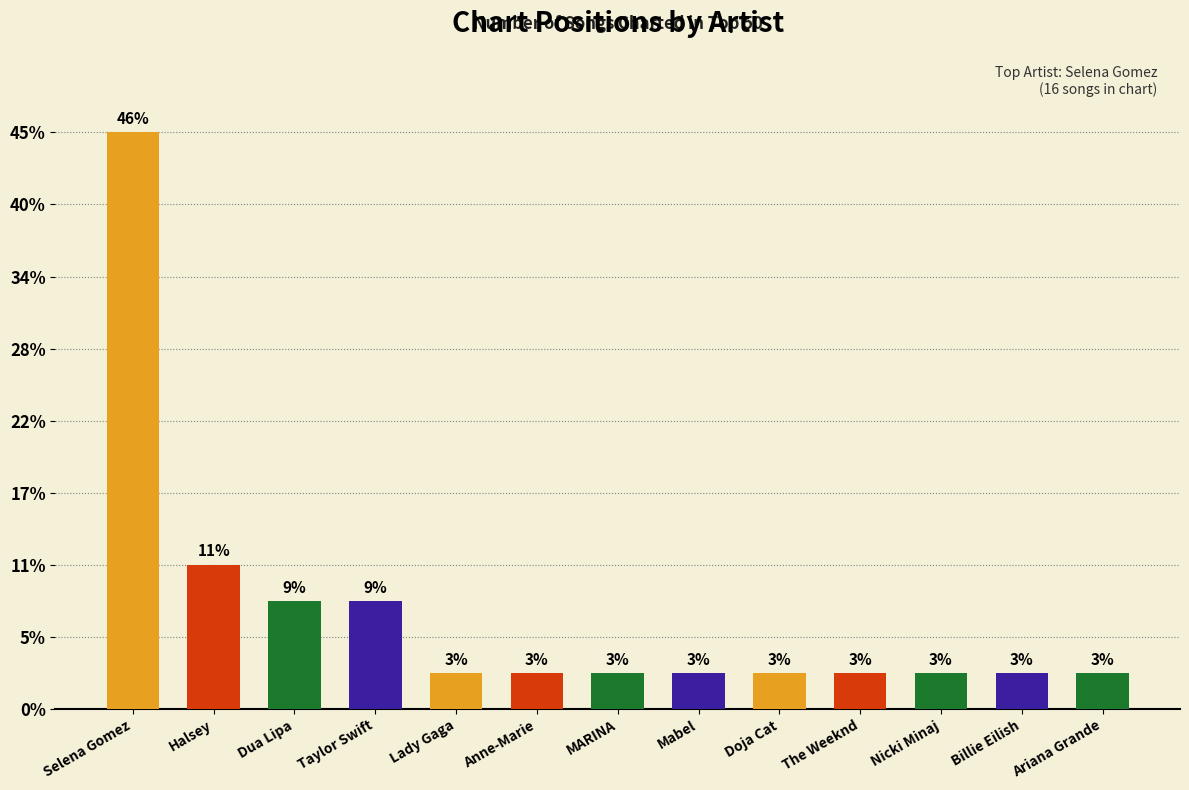

Which category has the lowest value across all series?

Lady Gaga